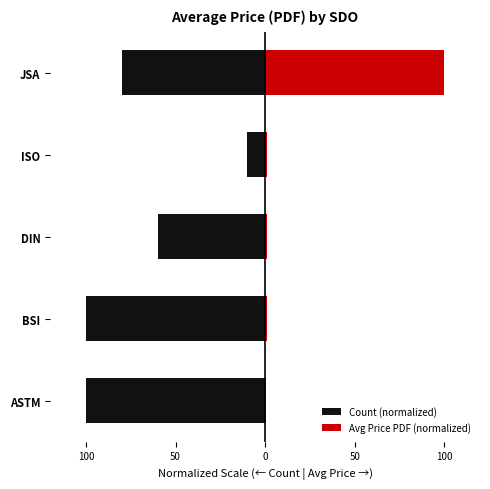

Rank the series by their average value, from lowest to highest.

Count (normalized), Avg Price PDF (normalized)